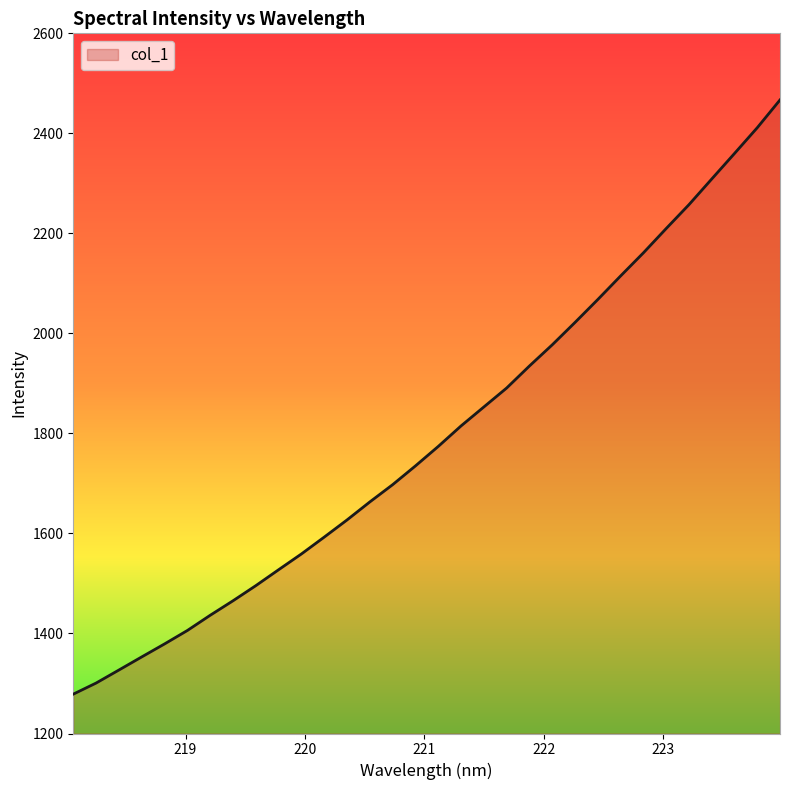

What is the smallest value displayed?

1278.7